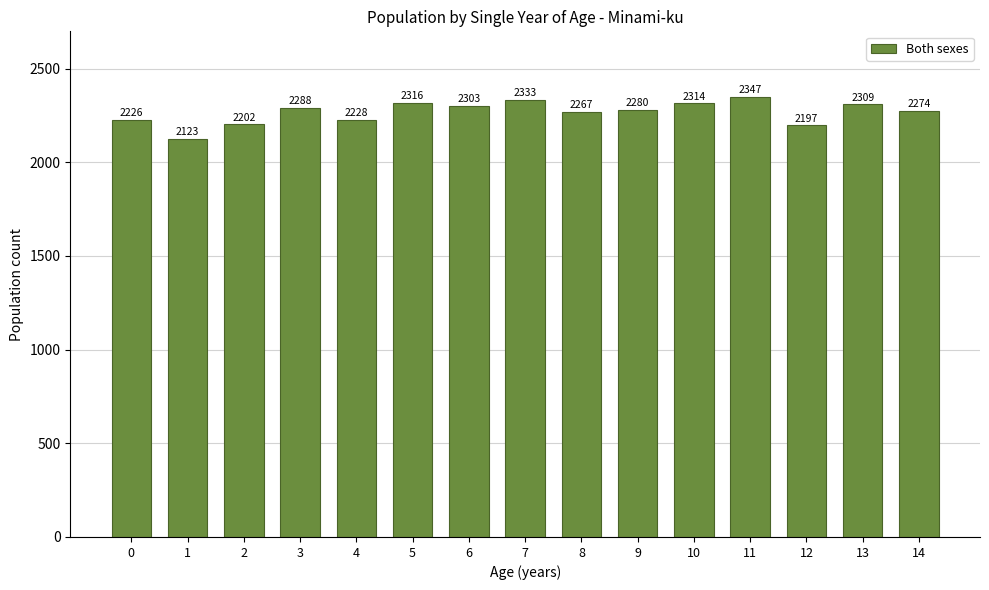

Reading right to left, transcribe all the data shown in this chart.

2274	2309	2197	2347	2314	2280	2267	2333	2303	2316	2228	2288	2202	2123	2226